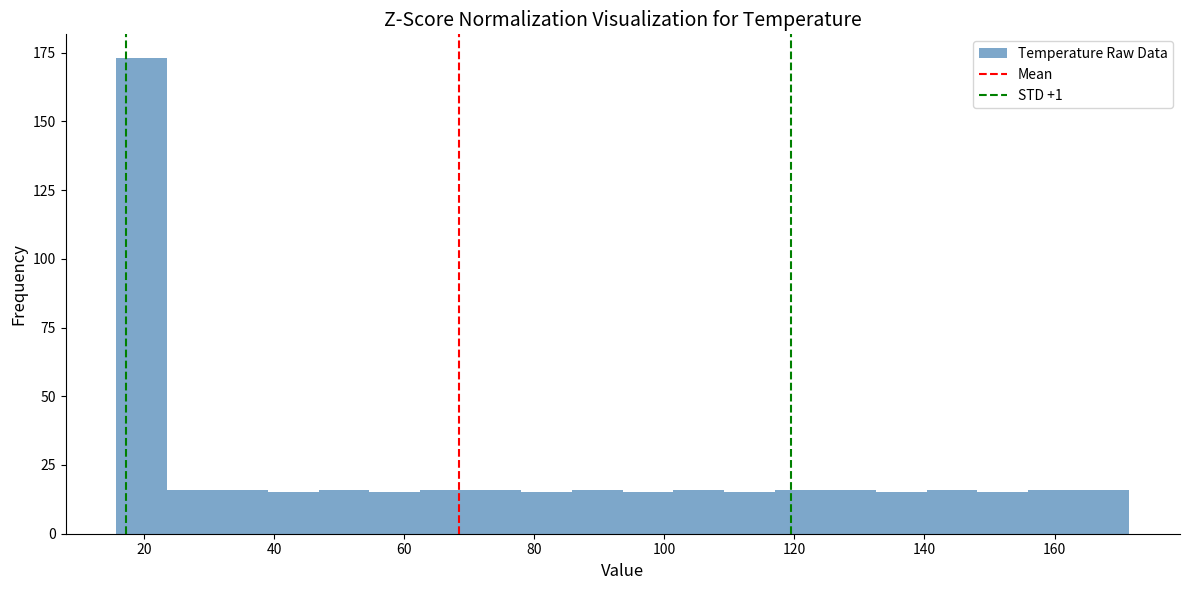

Around what value on the x-axis is the tallest bar? Give the approximate position of its centre, as read against the axis.

20